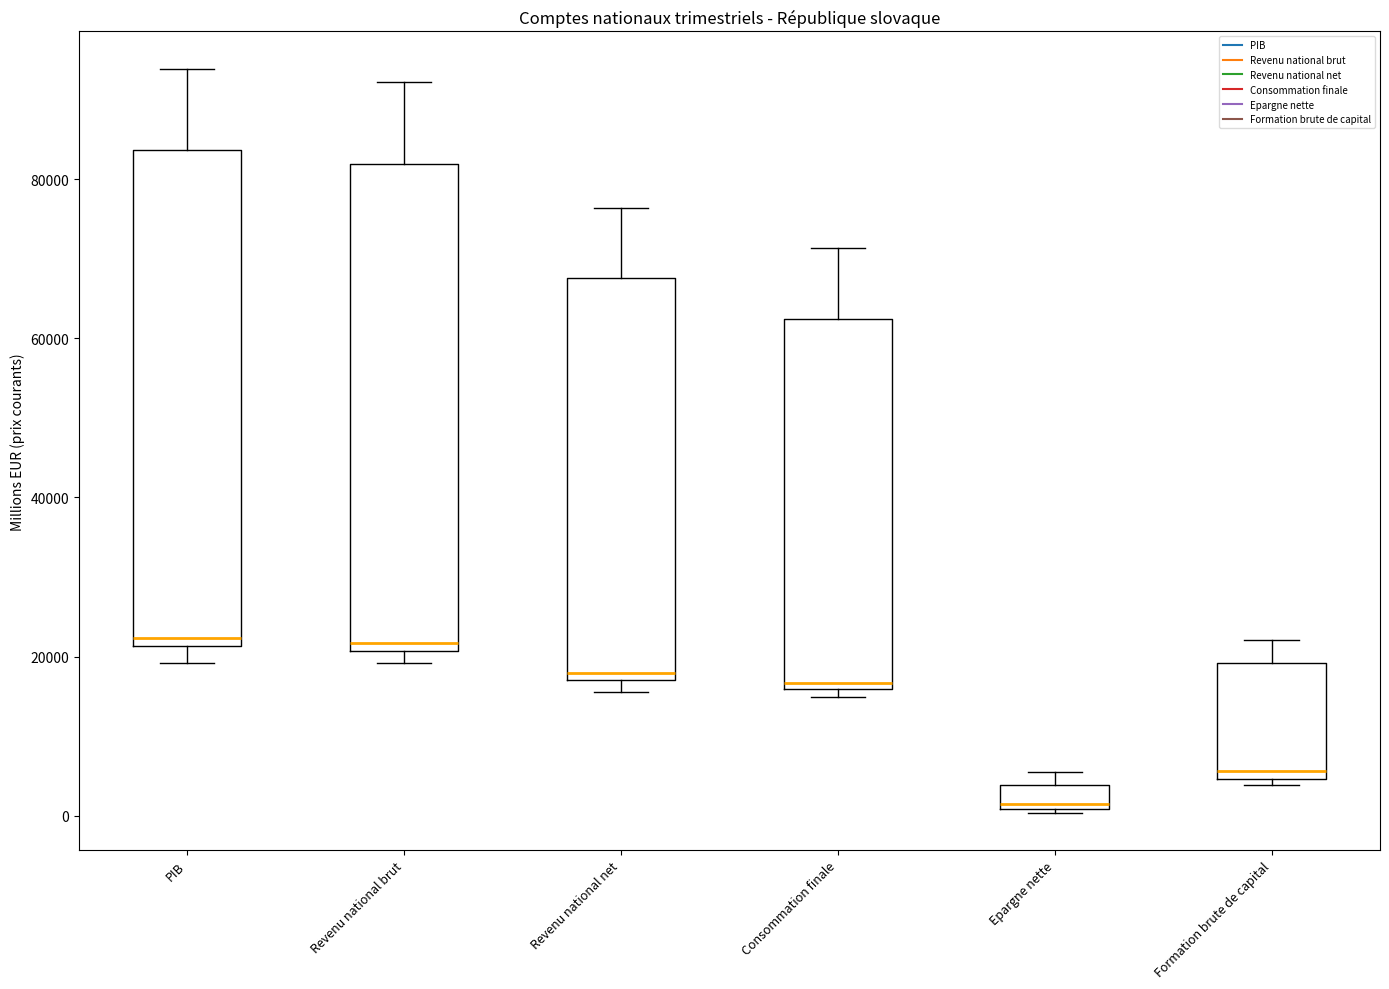

Reading left to right, read every box against the y-axis: the position of its median line, the range the box covers, and the ends of its whiskers. The values are not printed on the chart, so give them approximately, as read against the axis.

PIB: median 22000 (just above the box's lower edge), box 22000 to 84000, whiskers 20000 to 94000
Revenu national brut: median 22000, box 20000 to 82000, whiskers 20000 (just below the box's lower edge) to 92000
Revenu national net: median 18000 (just above the box's lower edge), box 18000 to 68000, whiskers 16000 to 76000
Consommation finale: median 16000 (just above the box's lower edge), box 16000 to 62000, whiskers 14000 to 72000
Epargne nette: median 2000, box 0 to 4000, whiskers 0 to 6000
Formation brute de capital: median 6000, box 4000 to 20000, whiskers 4000 (just below the box's lower edge) to 22000